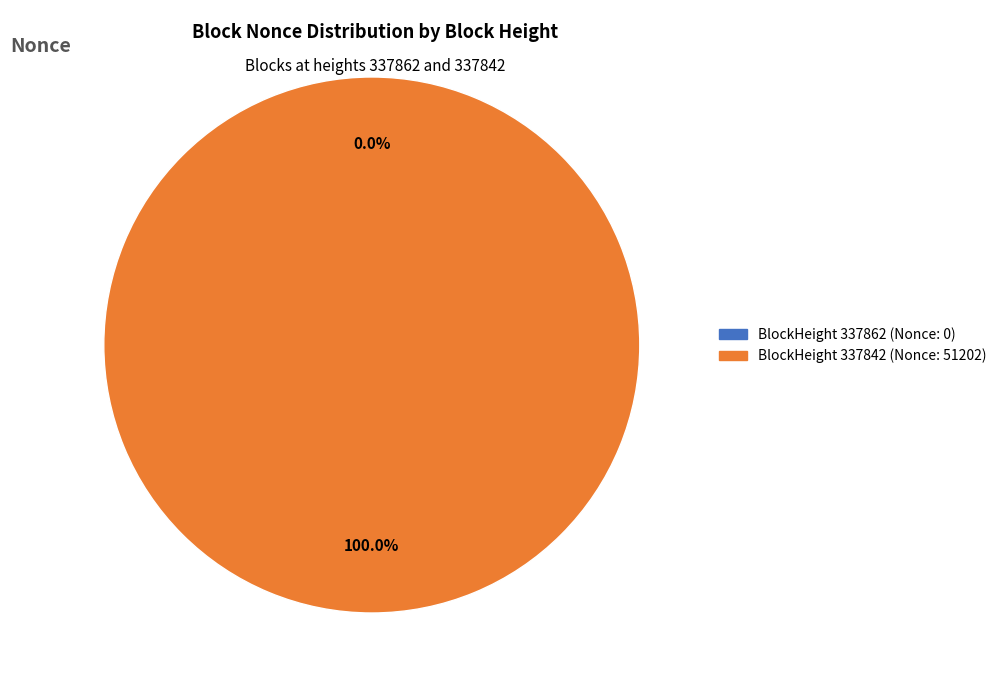

Does any single category account for the majority?

Yes